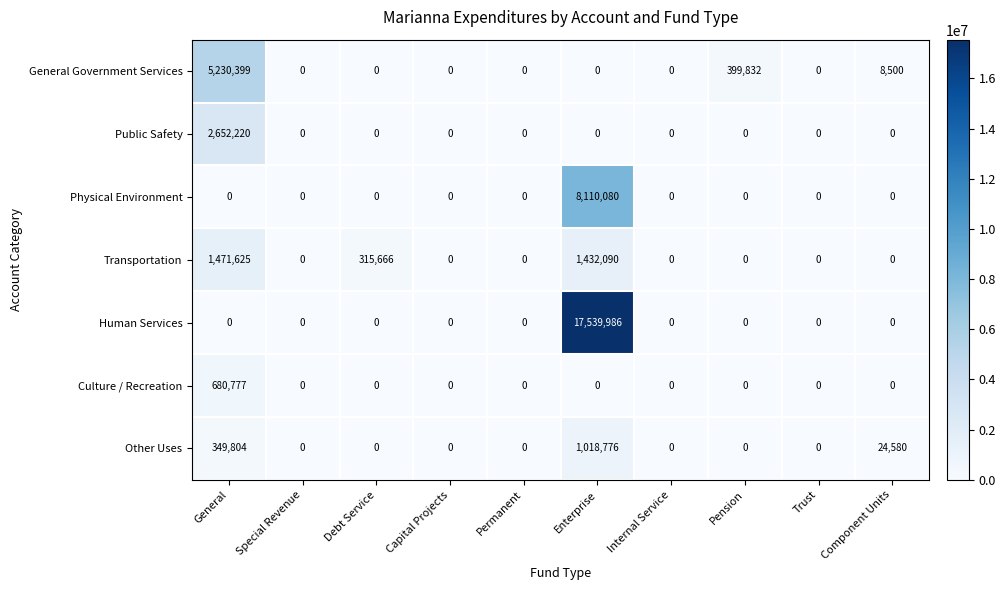

How many data points in Human Services are above 0?

1